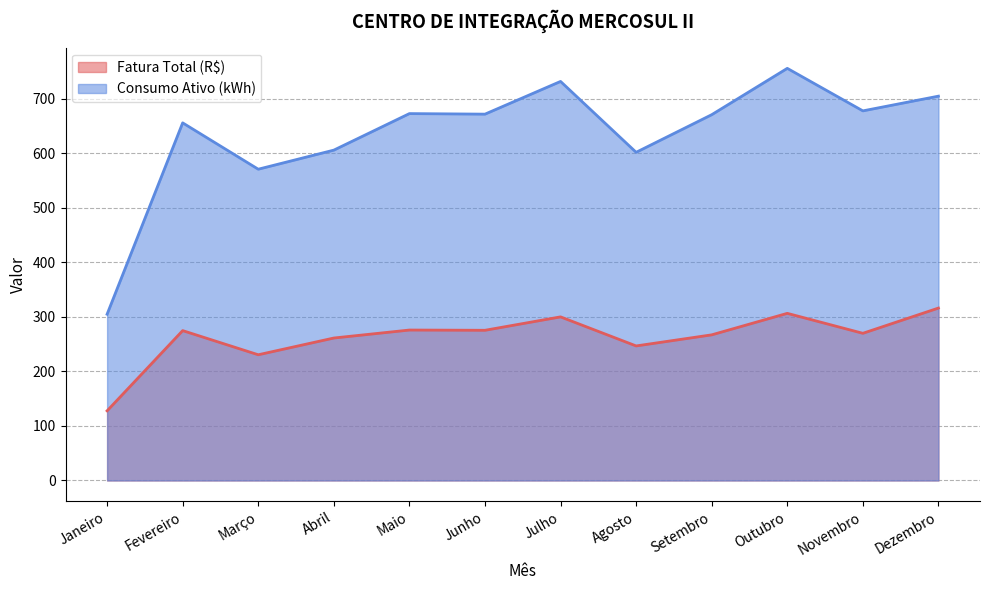

How many lines are shown in the chart?

2